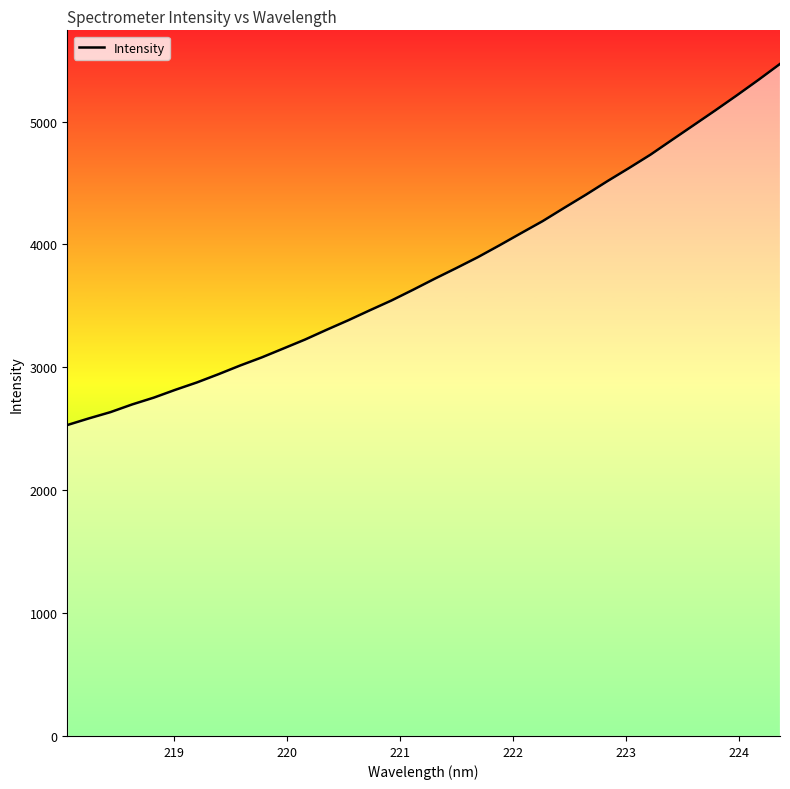

How many lines are shown in the chart?

1